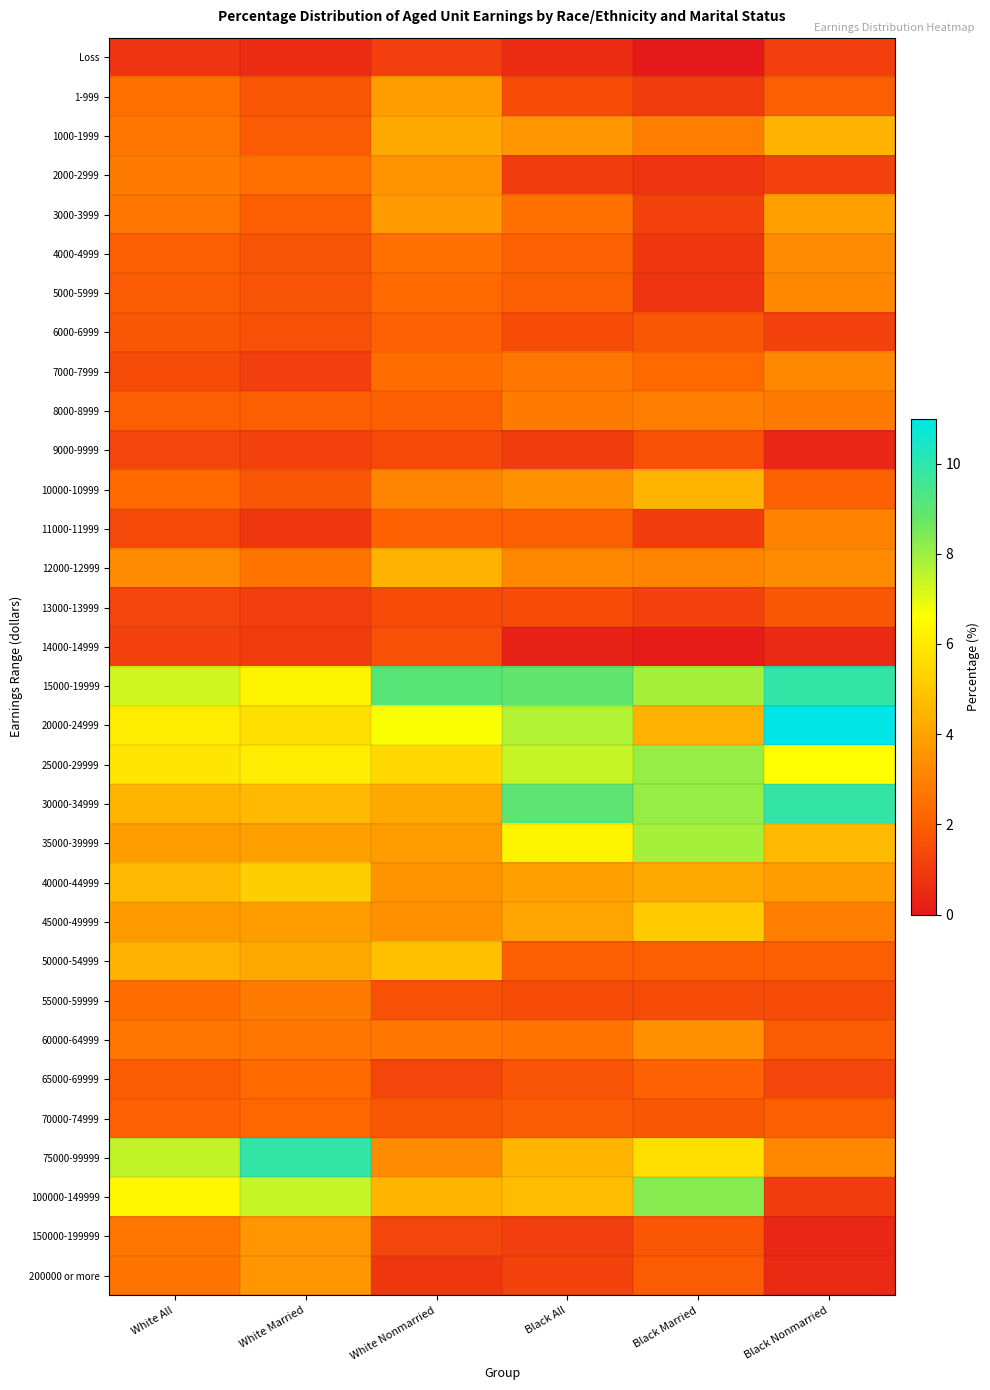

At which category is the sum across all series the highest?

Black Married